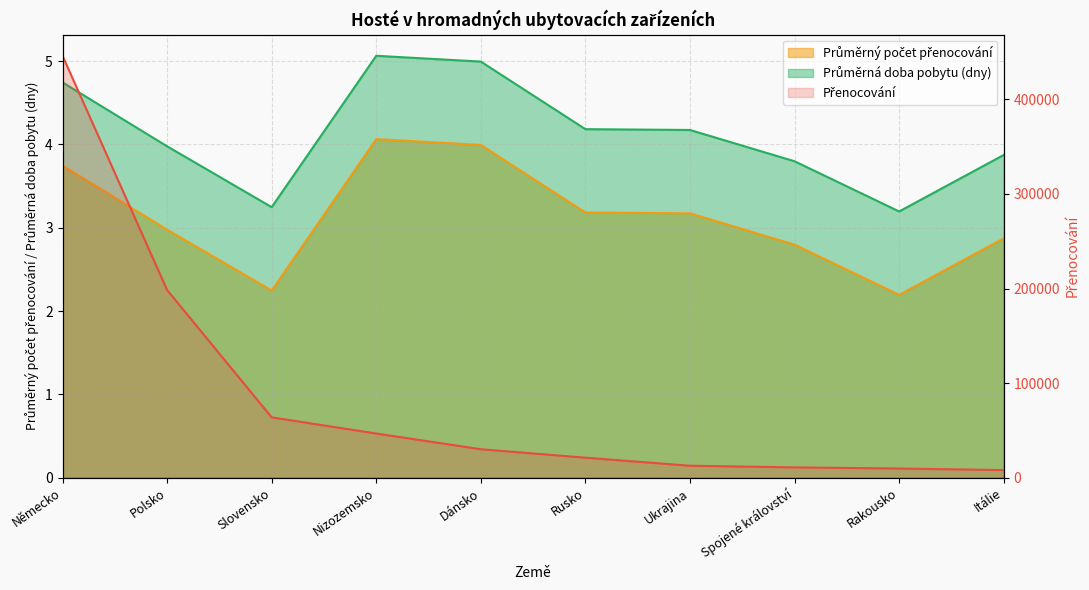

True or false: Průměrný počet přenocování and Průměrná doba pobytu (dny) intersect in this chart.

False